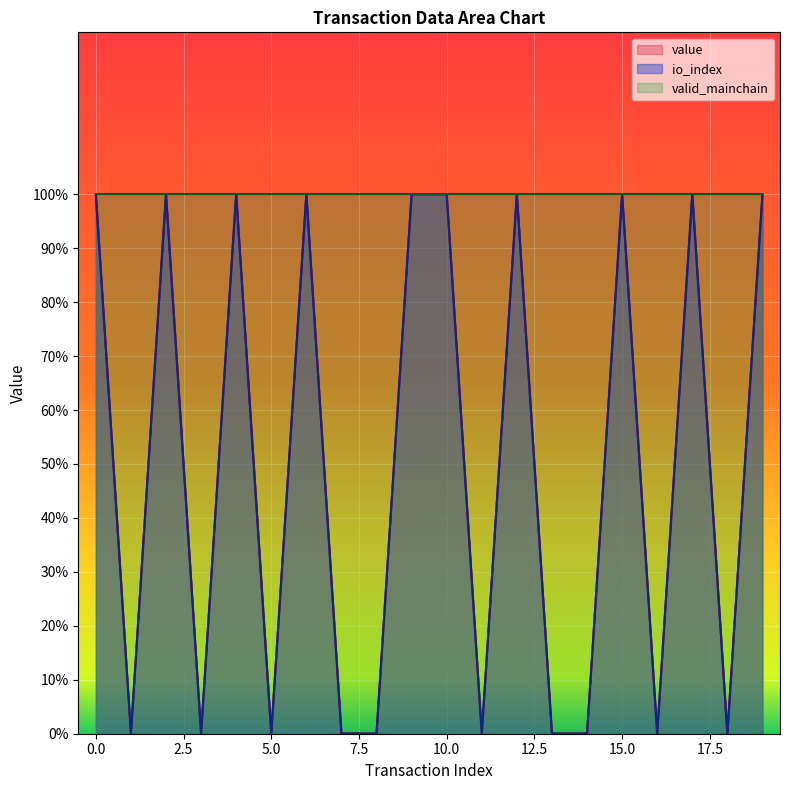

True or false: io_index has a value of 0.1 at 5.

False